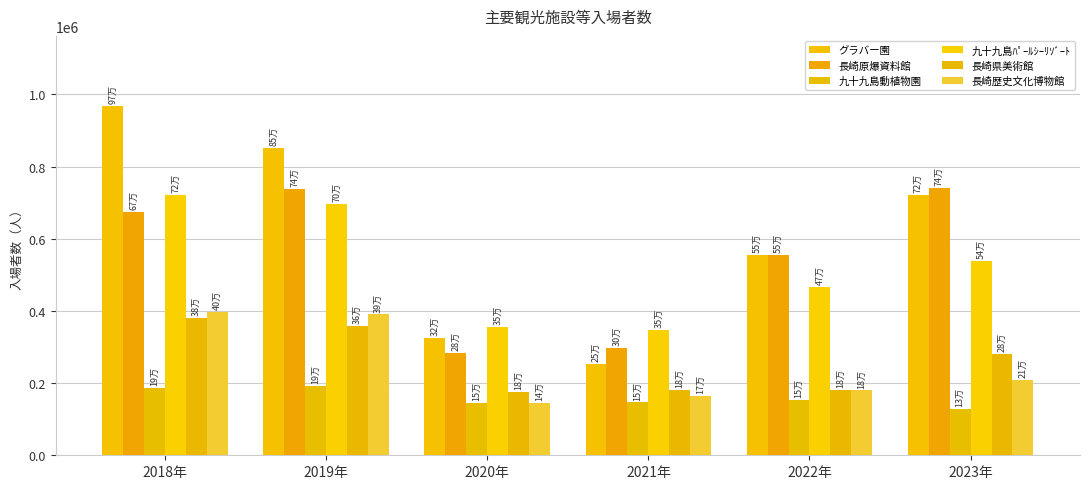

How many bars are there in each group?

6